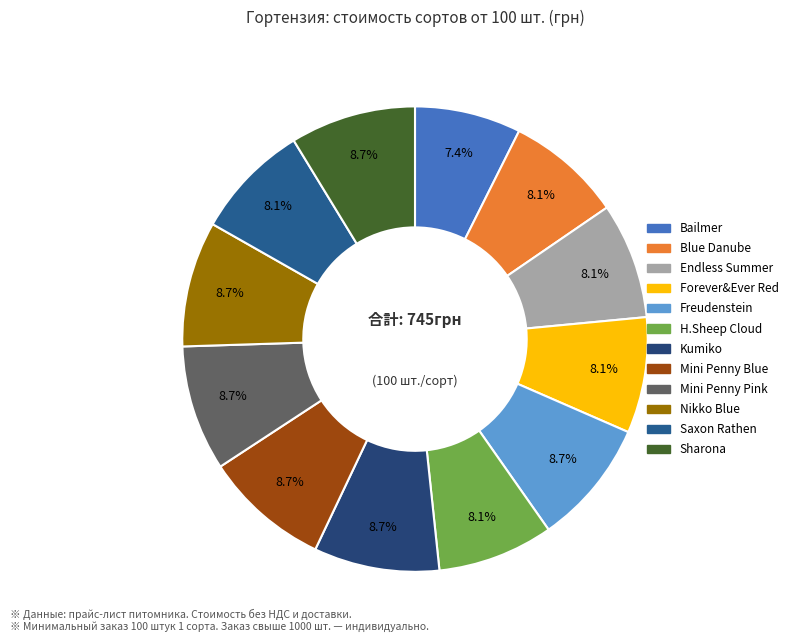

How many segments does this pie chart have?

12